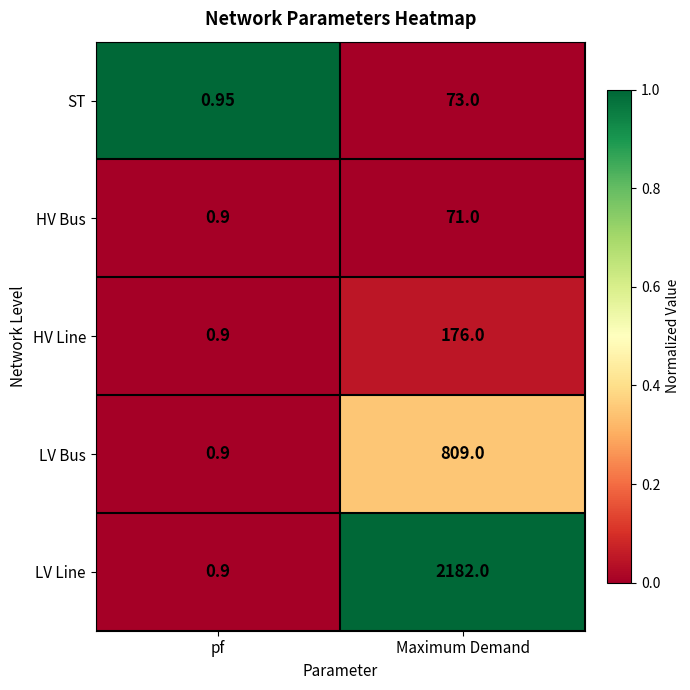

At which label is LV Bus closest to 404?

pf